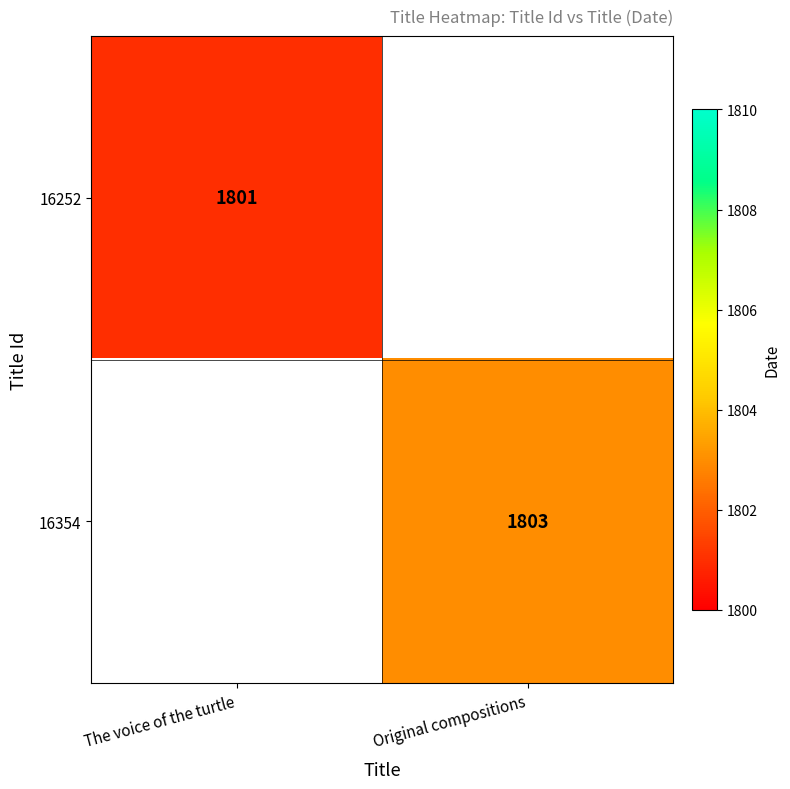

How many distinct data groups are displayed?

2